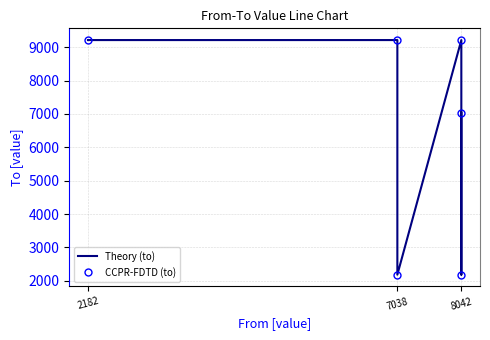

Is this an area chart (filled region under the line)?

No